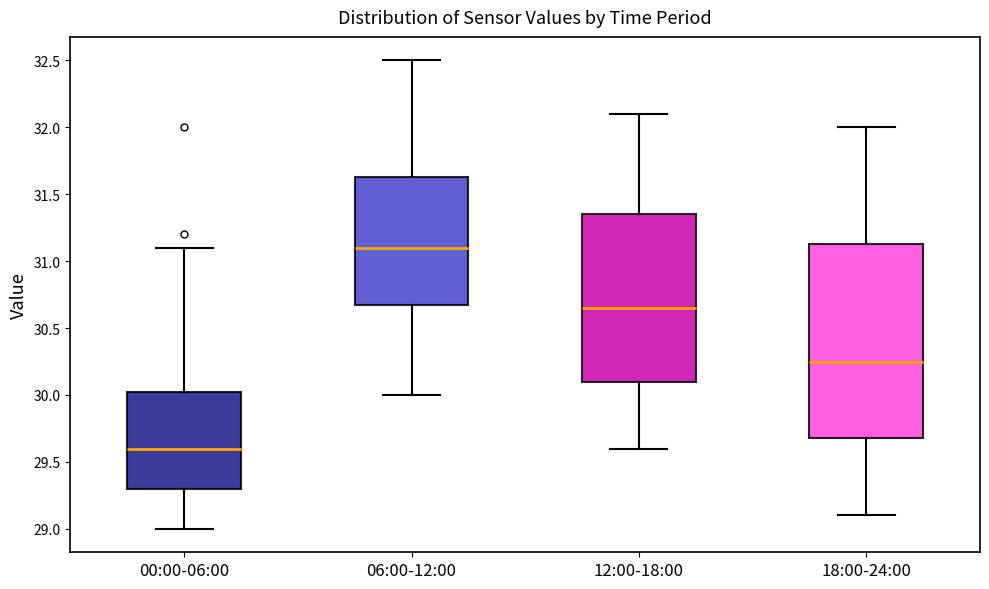

Which box's median line is the highest?

06:00-12:00